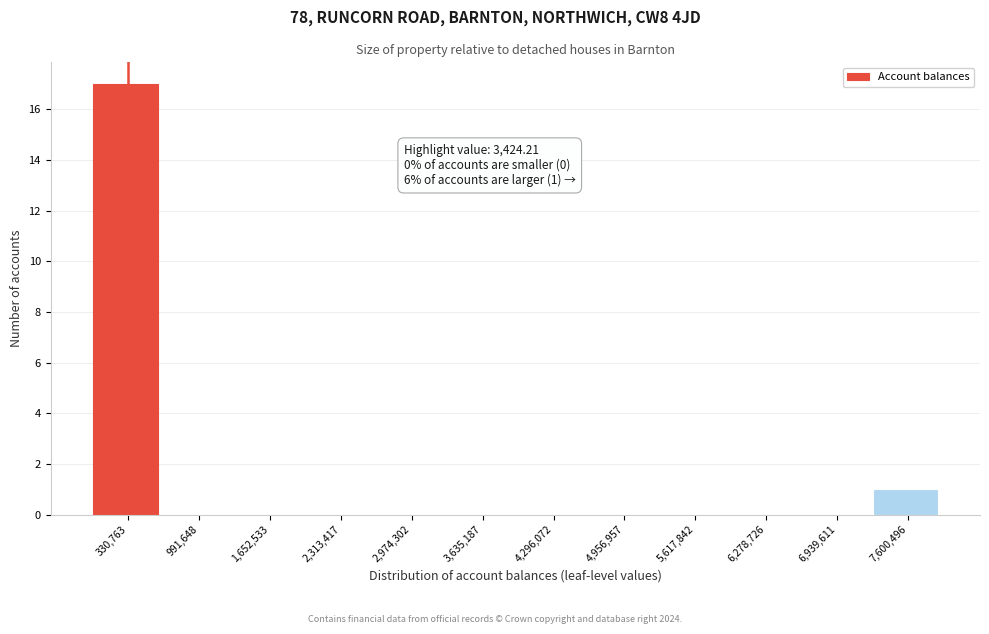

Which range on the x-axis has the tallest bar?

0 to 700000